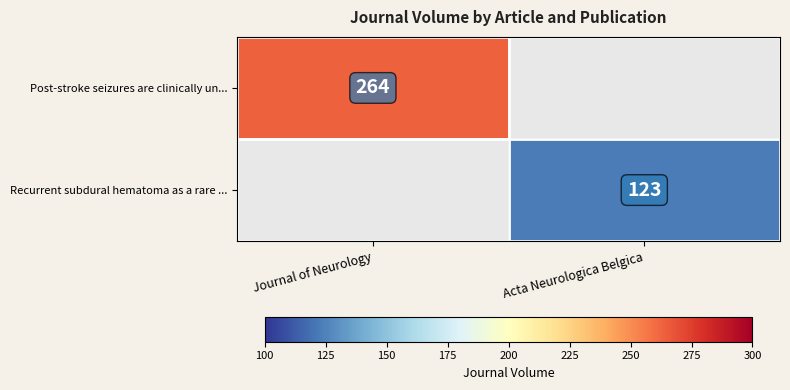

Is it true that Post-stroke seizures are clinically un... equals 153 at Journal of Neurology?

False